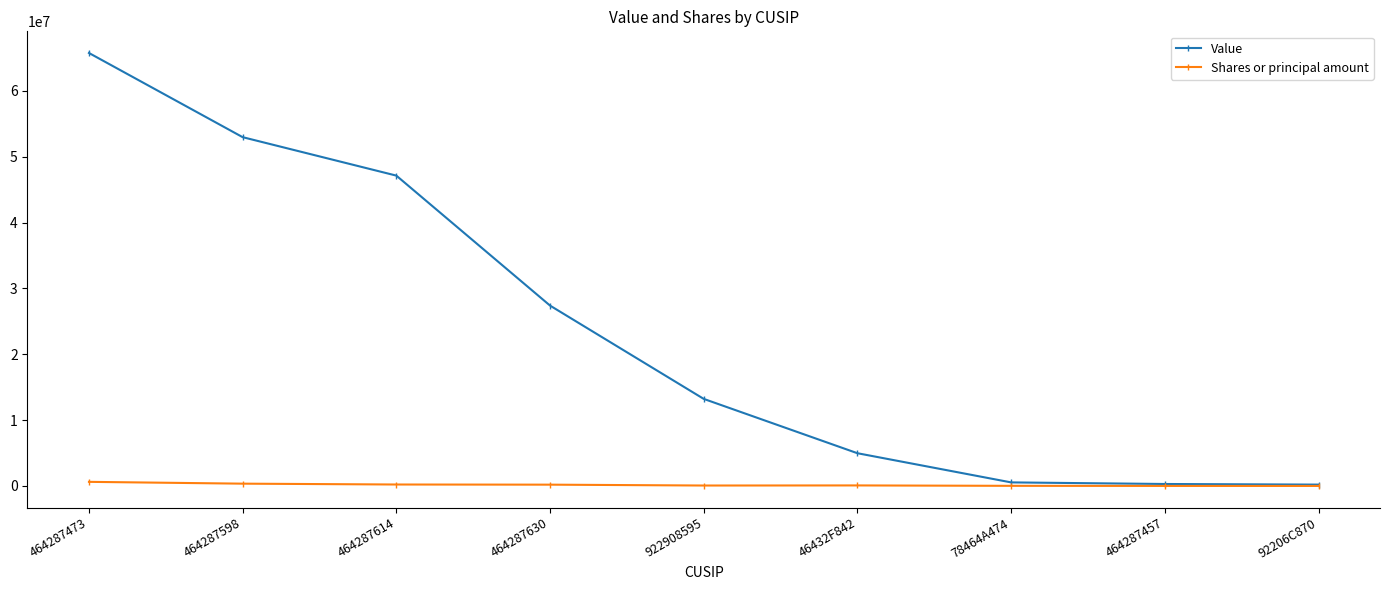

What is the value of the Shares or principal amount point at the 8th from the left?

3676